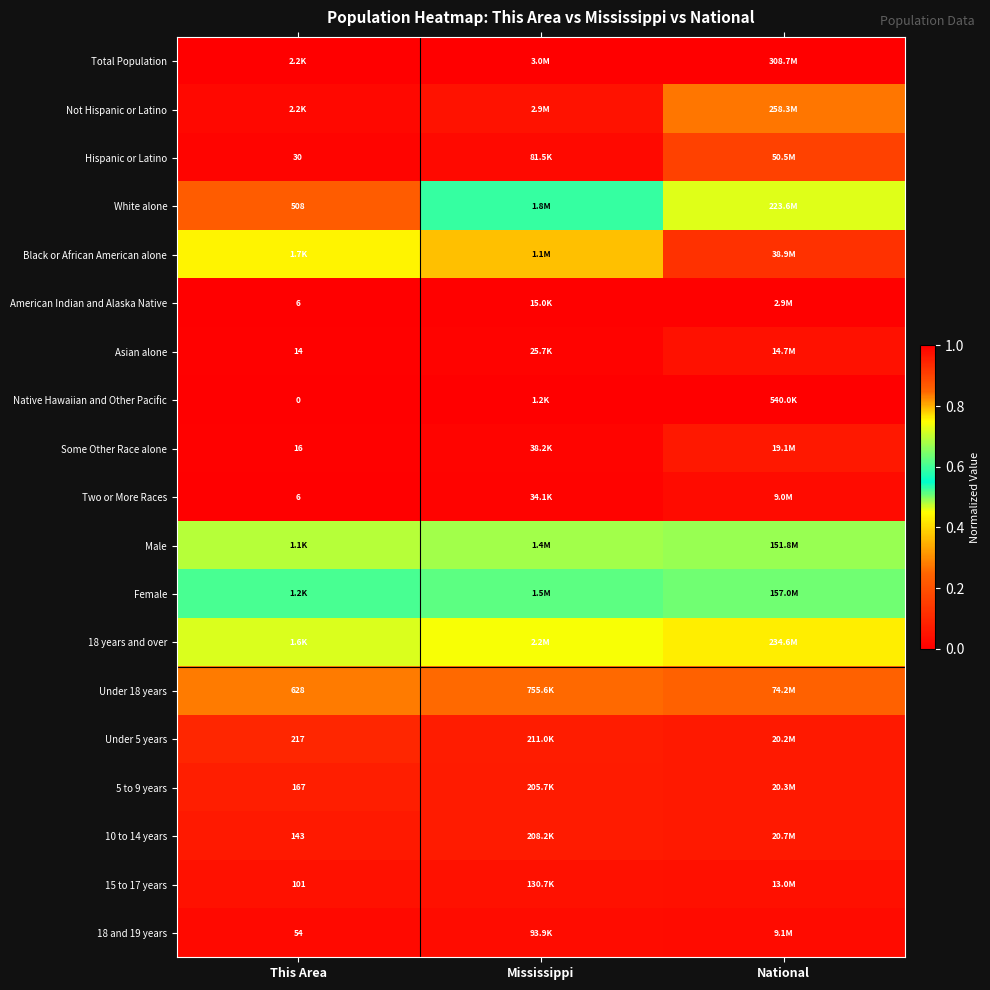

What is the total value across all series at National?

5.2